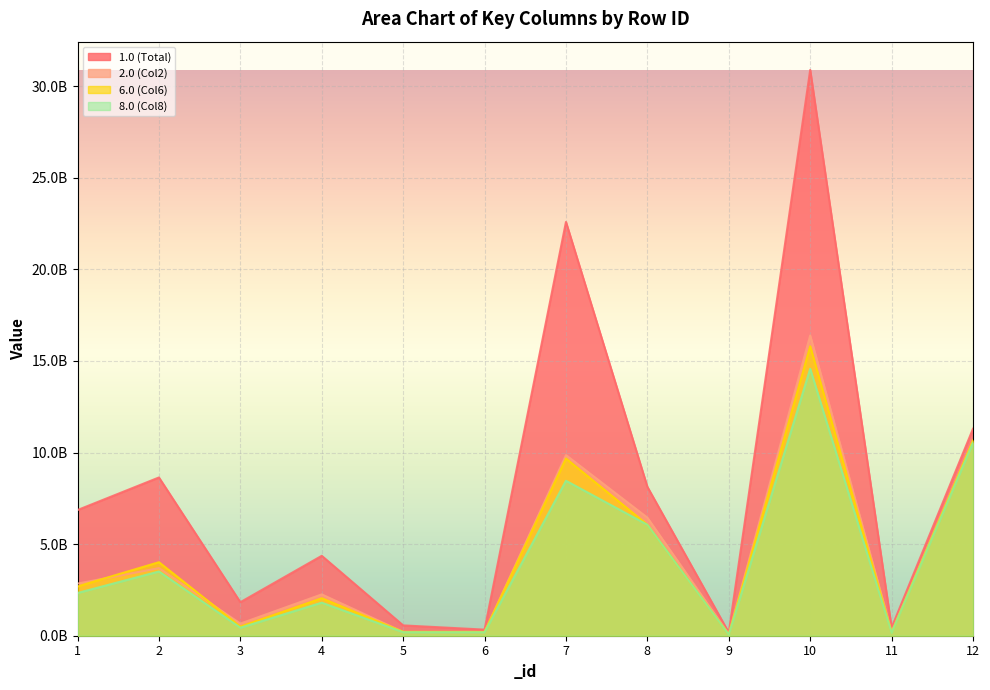

At which category does 2.0 (Col2) reach its first local peak?

2